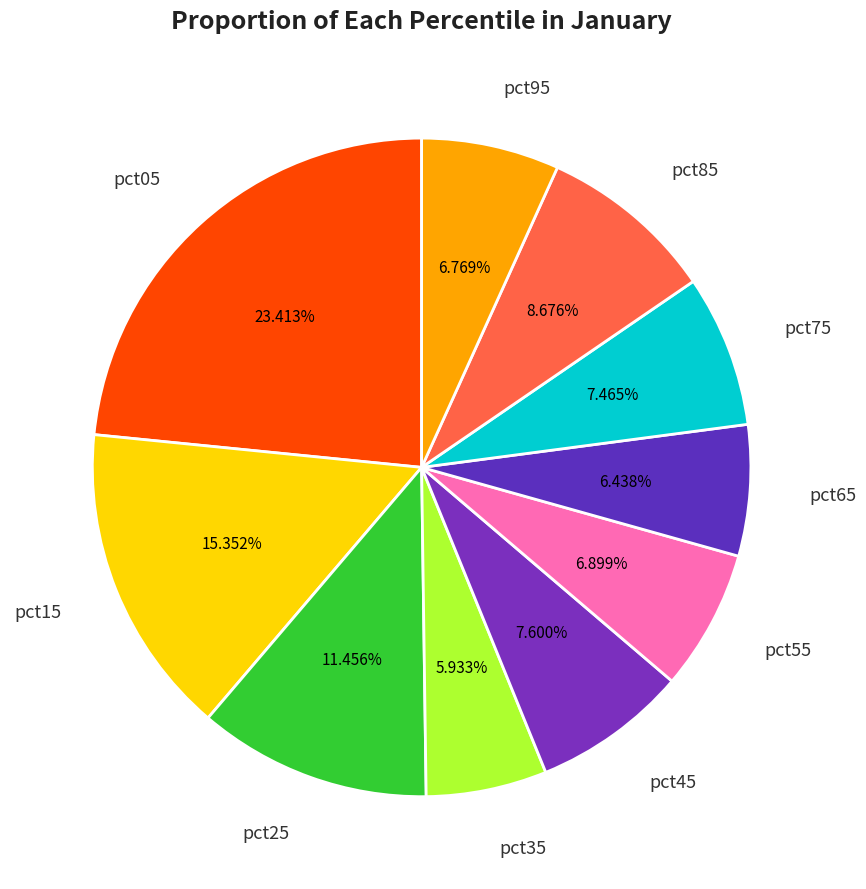

Rank the categories by value from lowest to highest.

pct35, pct65, pct95, pct55, pct75, pct45, pct85, pct25, pct15, pct05